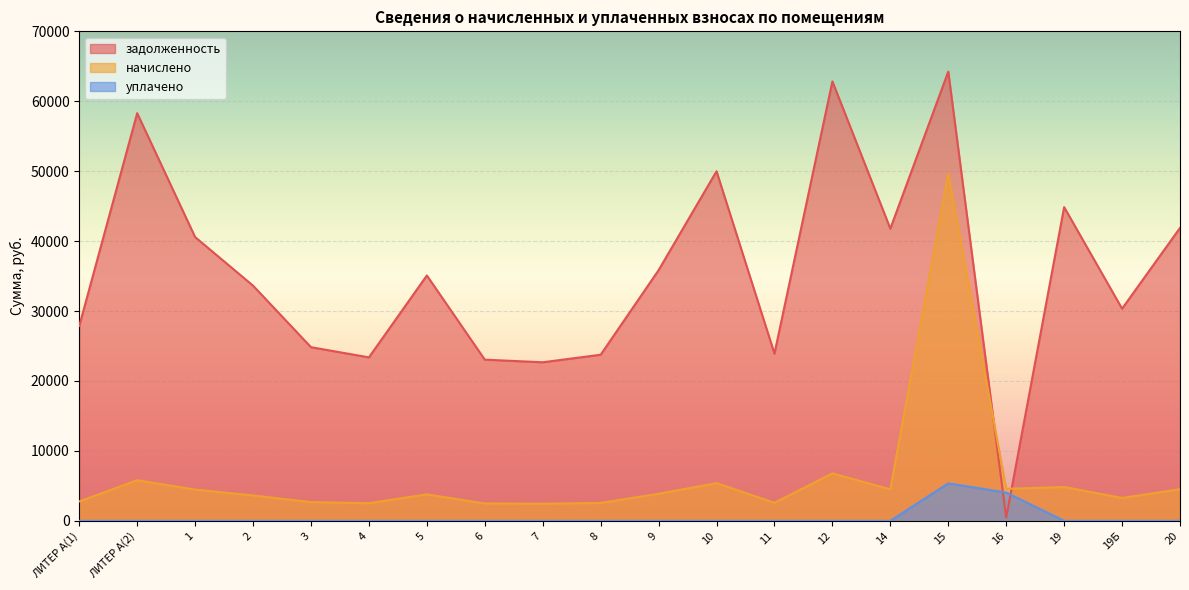

Which series changed the most between ЛИТЕР А(2) and 3?

задолженность